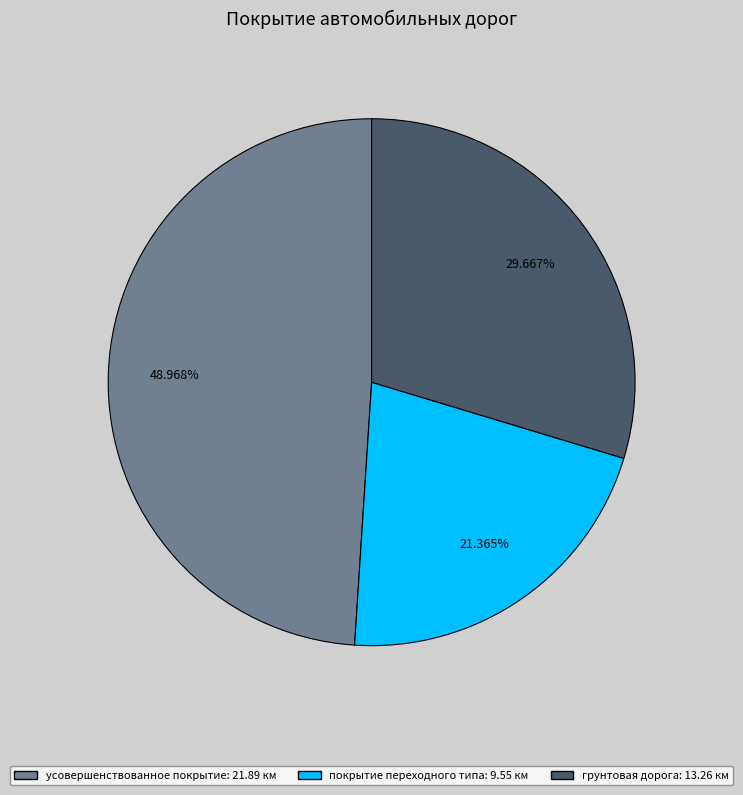

Does грунтовая дорога account for over 50% of the chart?

No